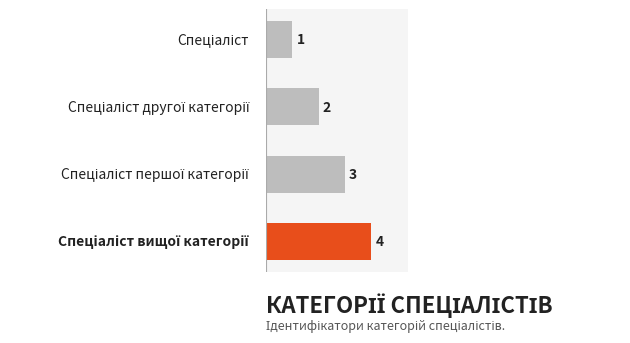

What is the difference between the maximum and minimum values?

3